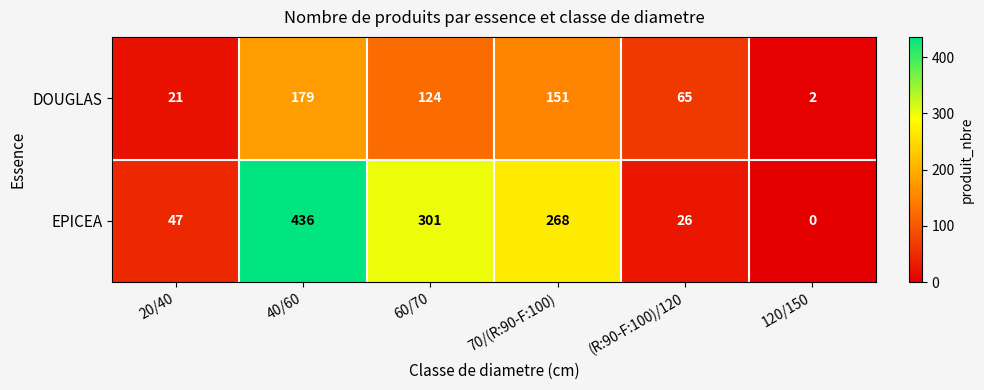

Reading left to right, what are all the values shown in this chart?

DOUGLAS: 21	179	124	151	65	2
EPICEA: 47	436	301	268	26	0